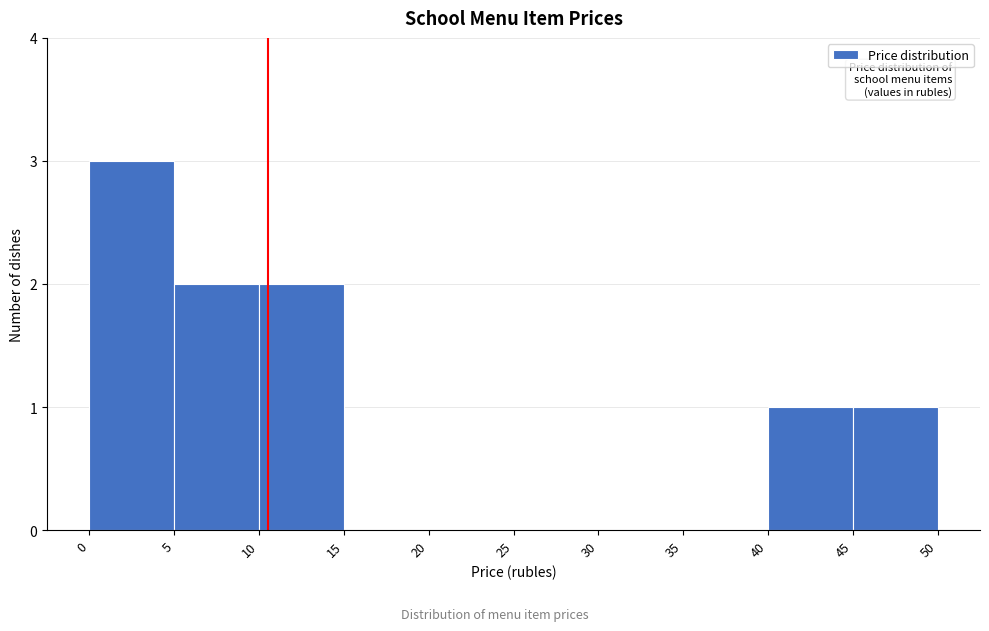

Reading left to right, transcribe this chart: for each bar, give the range it covers on the x-axis and its height. The values are not printed on the chart, so give them approximately, as read against the axis.

0 to 5: 3
5 to 10: 2
10 to 15: 2
15 to 20: 0
20 to 25: 0
25 to 30: 0
30 to 35: 0
35 to 40: 0
40 to 45: 1
45 to 50: 1